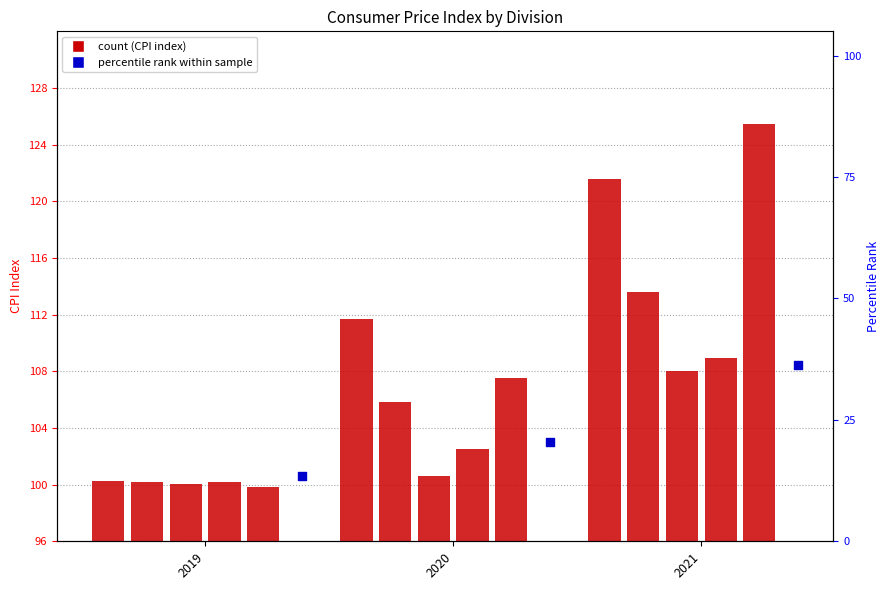

At which category is the sum across all series the highest?

2021